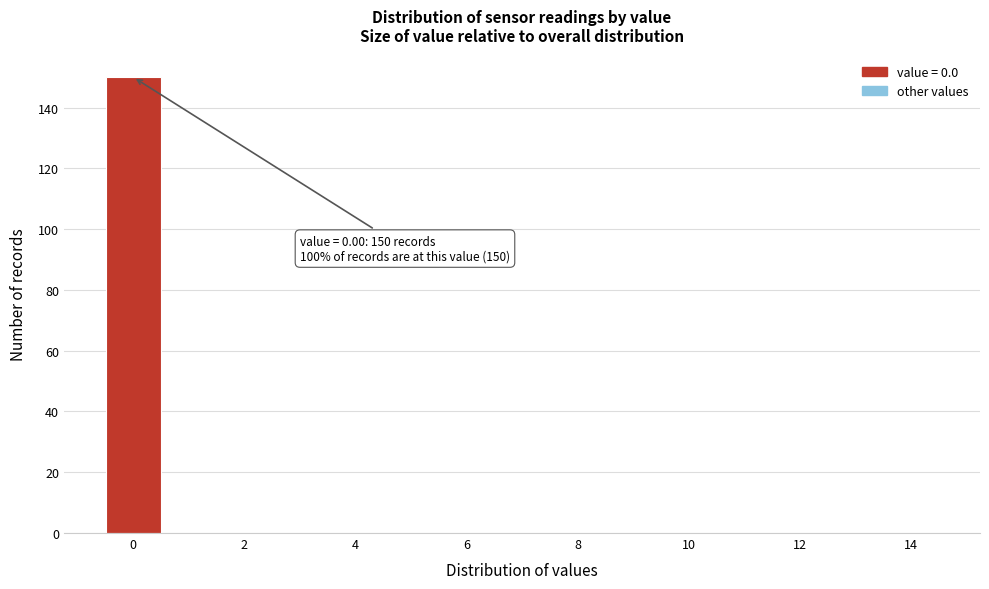

Which range on the x-axis has the tallest bar?

-0.5 to 0.5